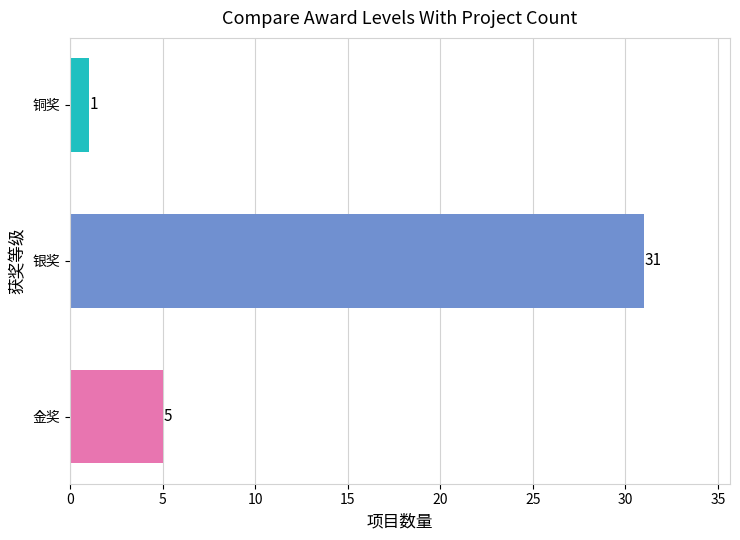

At which category does the chart reach its minimum across all series?

铜奖